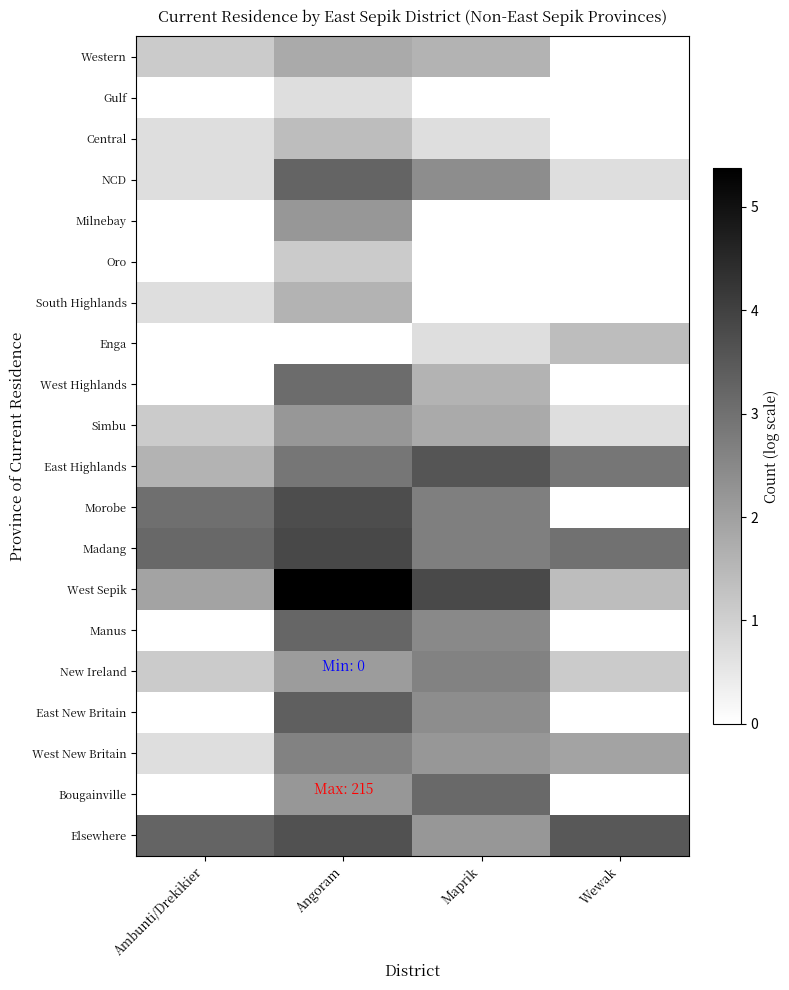

How many series are shown in this chart?

20